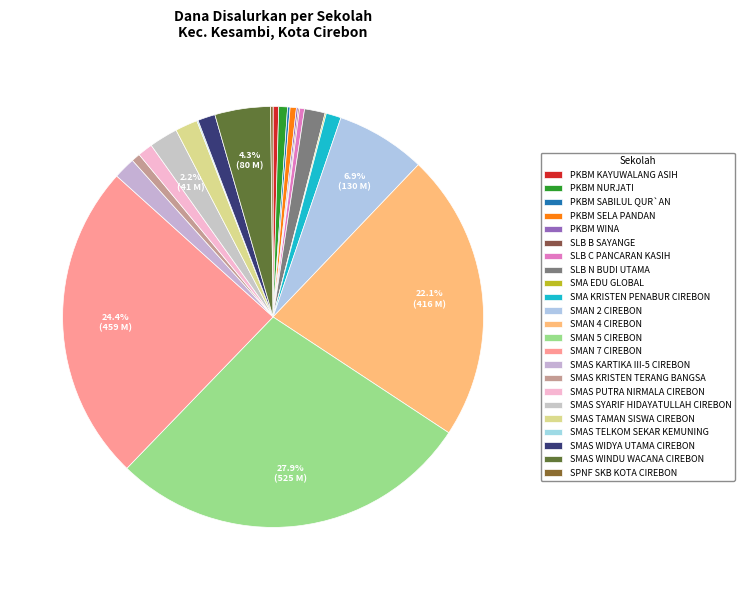

The PKBM WINA slice represents 8% of the pie. True or false?

False